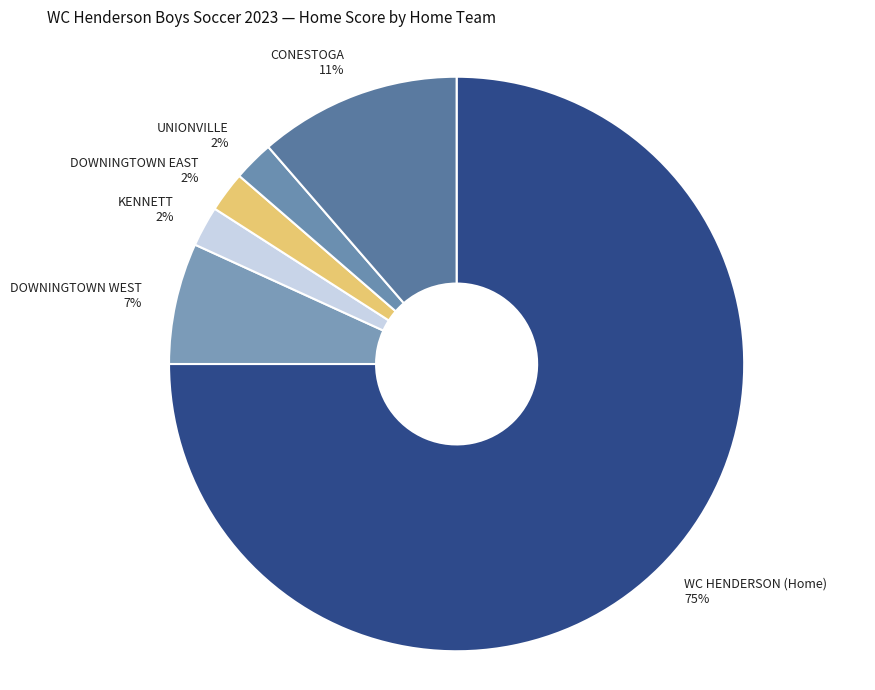

Which slice represents more than half of the pie?

WC HENDERSON (Home) 75%